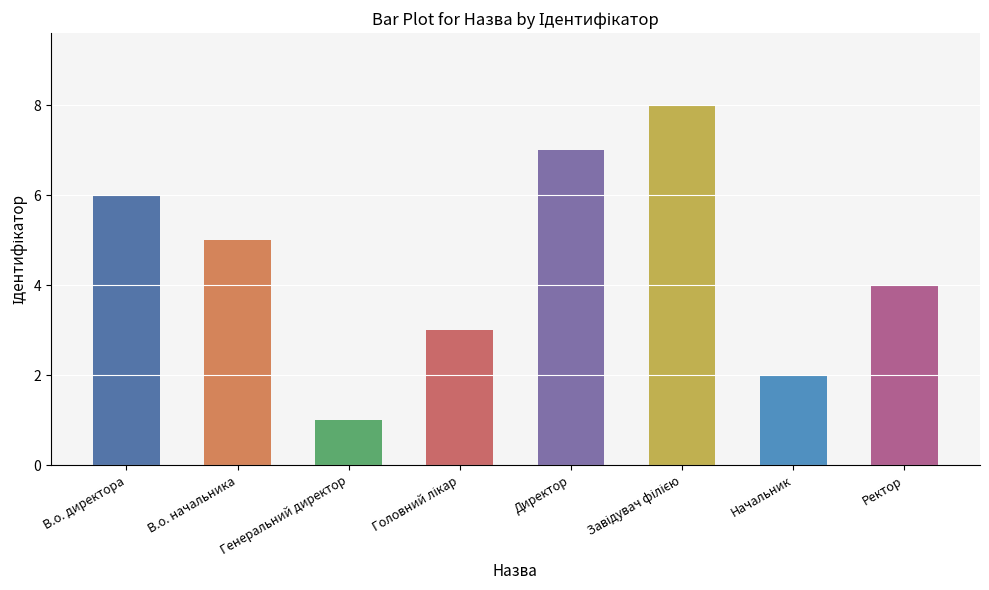

What is the label of the 2nd bar from the right?

Начальник